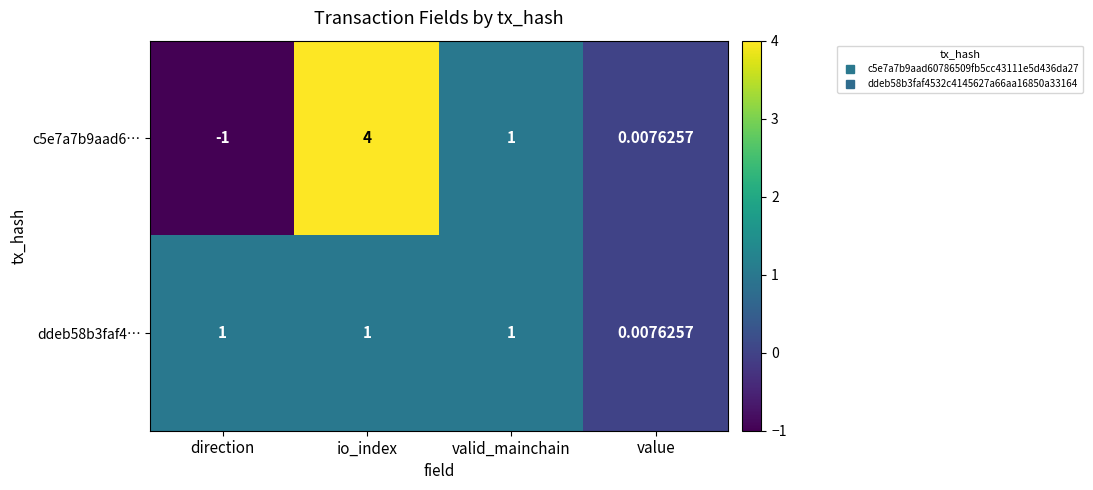

At which category is the sum across all series the highest?

io_index